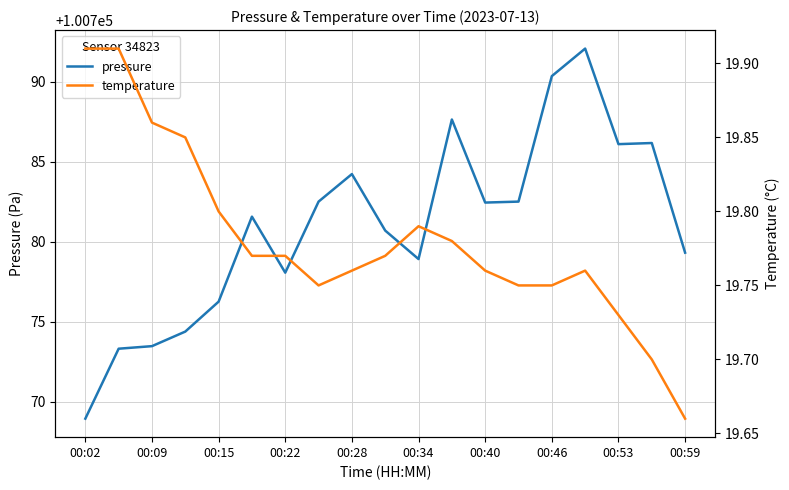

True or false: pressure has a value of 100773.5 at 00:09.

True